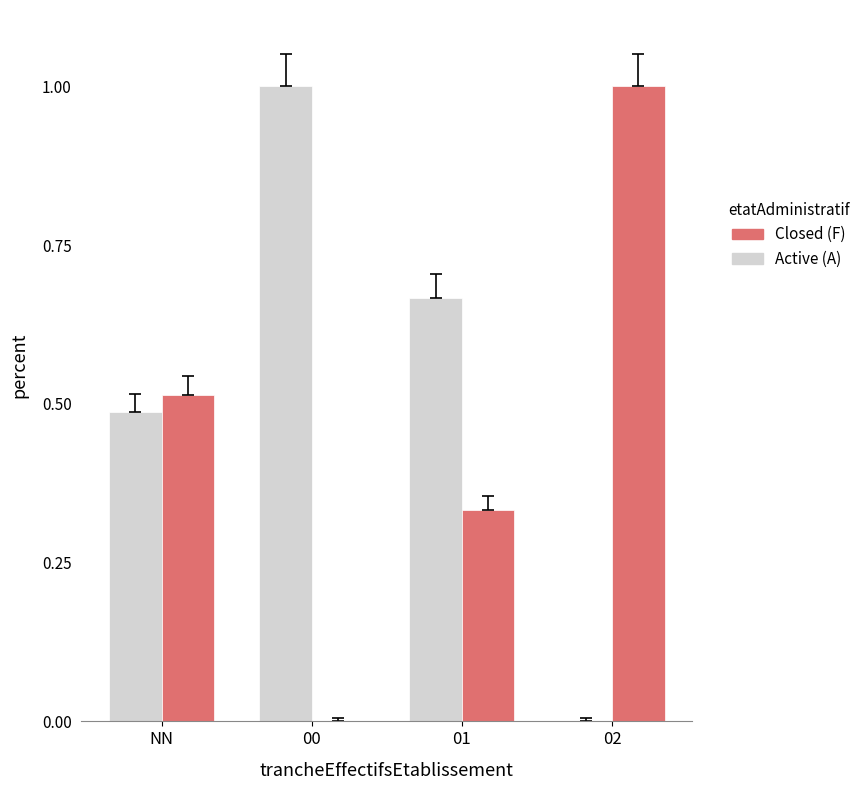

Is it true that Closed (F) equals 1.0 at 02?

True